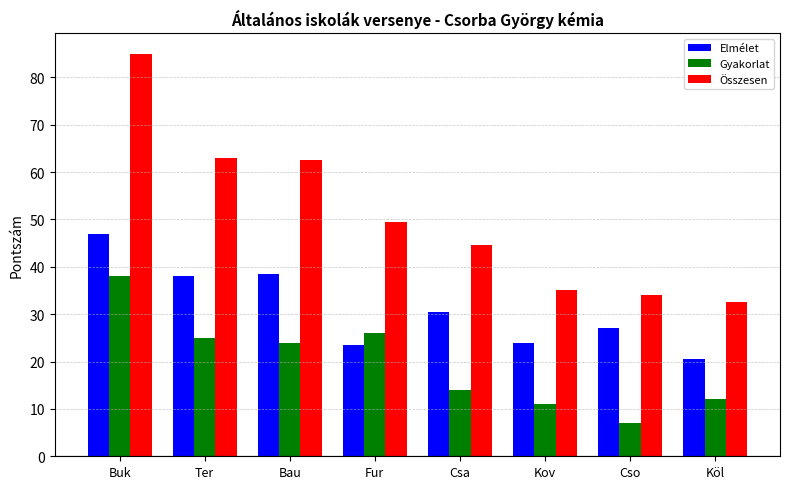

The Összesen series shows 93.3 at Bau. True or false?

False